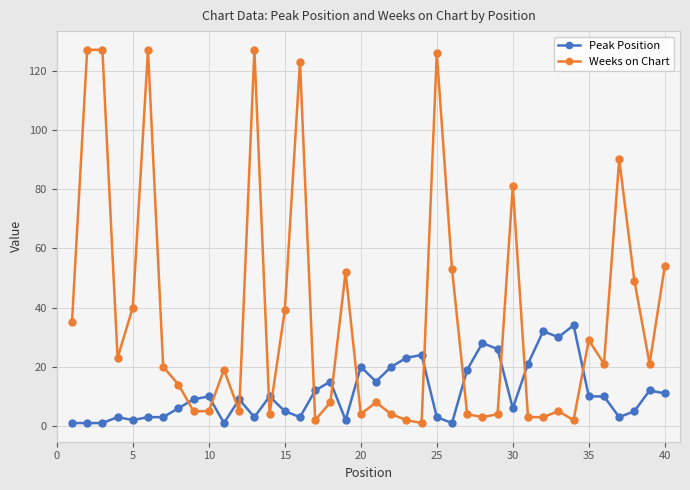

List the series in order of their peak value, lowest first.

Peak Position, Weeks on Chart